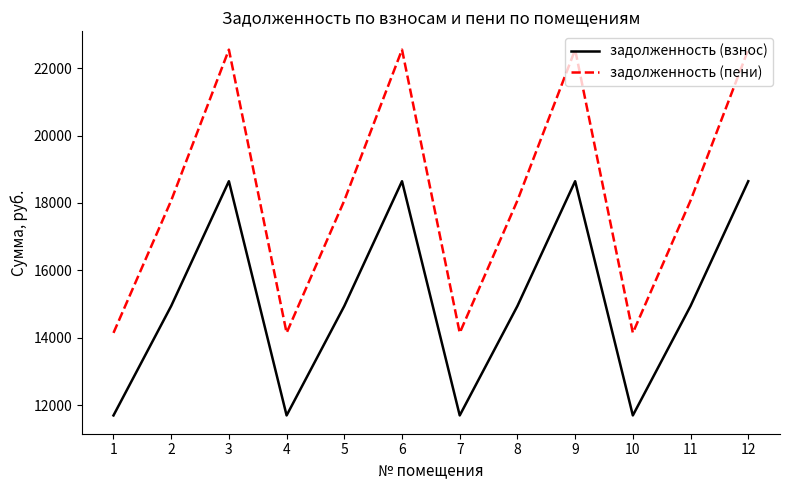

What is the greatest value displayed?

22551.4